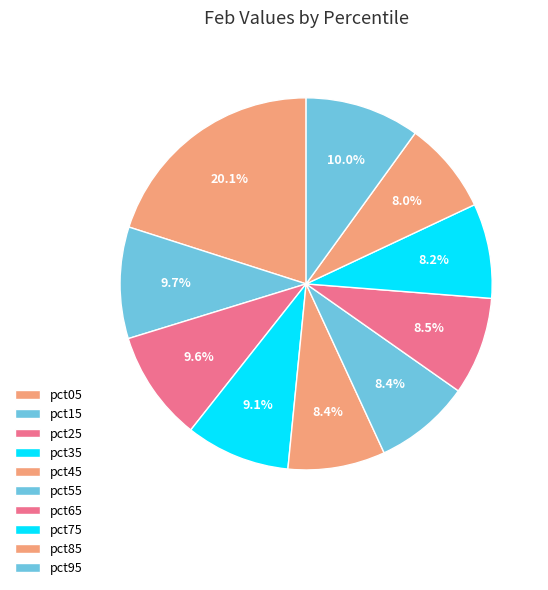

To the nearest percent, what is the difference between the largest and smallest slice percentages?

12%